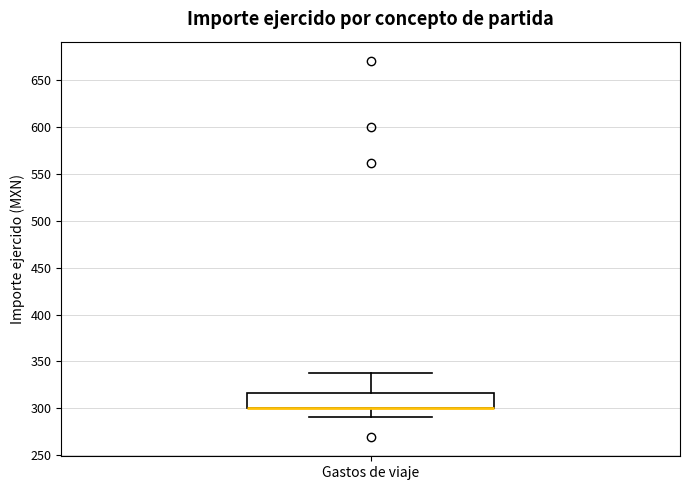

Read this box plot against the y-axis: the position of the median line, the range covered by the box, and the ends of both whiskers. The values are not printed on the chart, so give them approximately, as read against the axis.

median 300 (drawn on the box's lower edge), box 300 to 315, whiskers 290 to 340